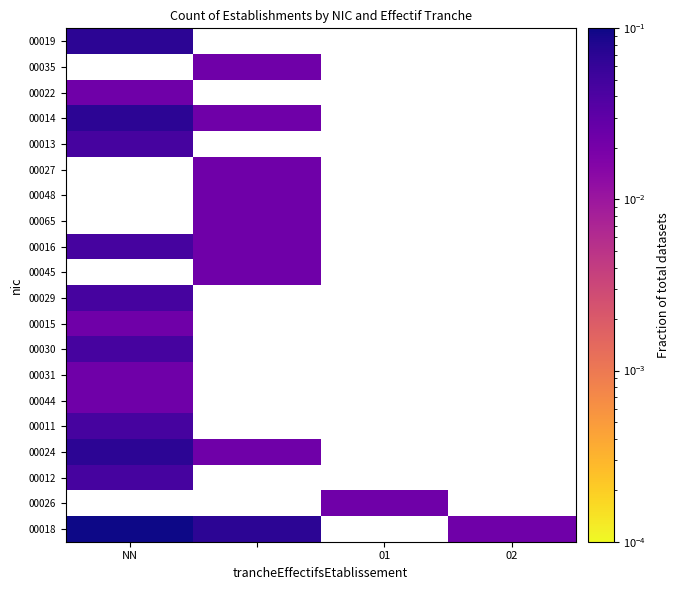

List the series in order of their peak value, lowest first.

00026, 00044, 00031, 00015, 00045, 00065, 00048, 00027, 00022, 00035, 00012, 00011, 00030, 00029, 00016, 00013, 00024, 00014, 00019, 00018